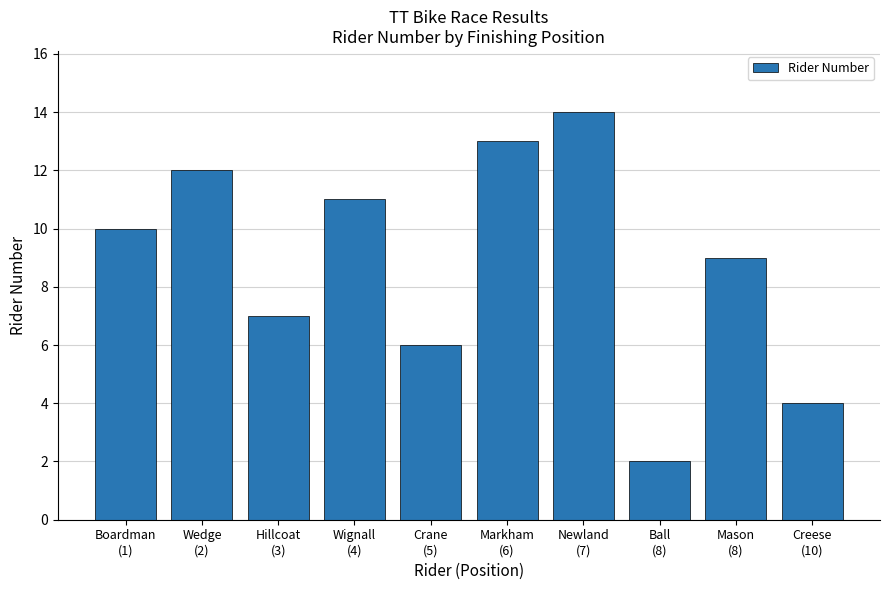

What is the maximum value shown in the chart?

14